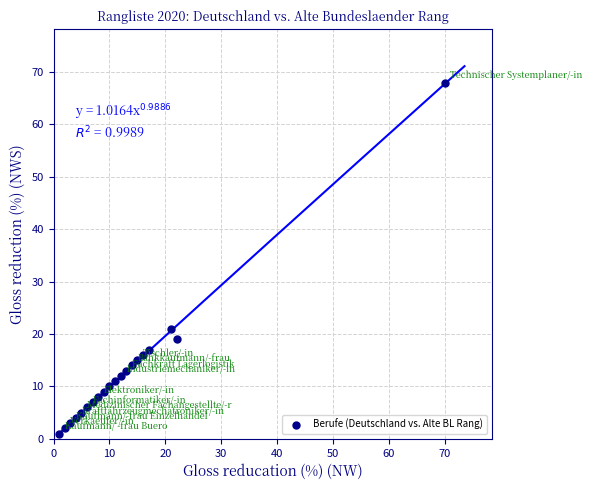

What is the range of Y values (max minus min)?

67